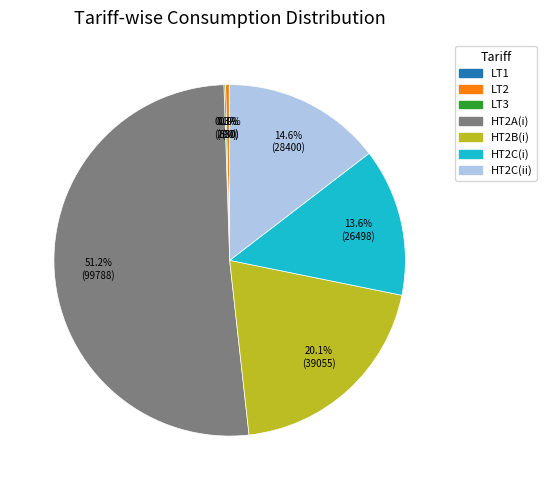

Is there a majority slice in this chart?

Yes